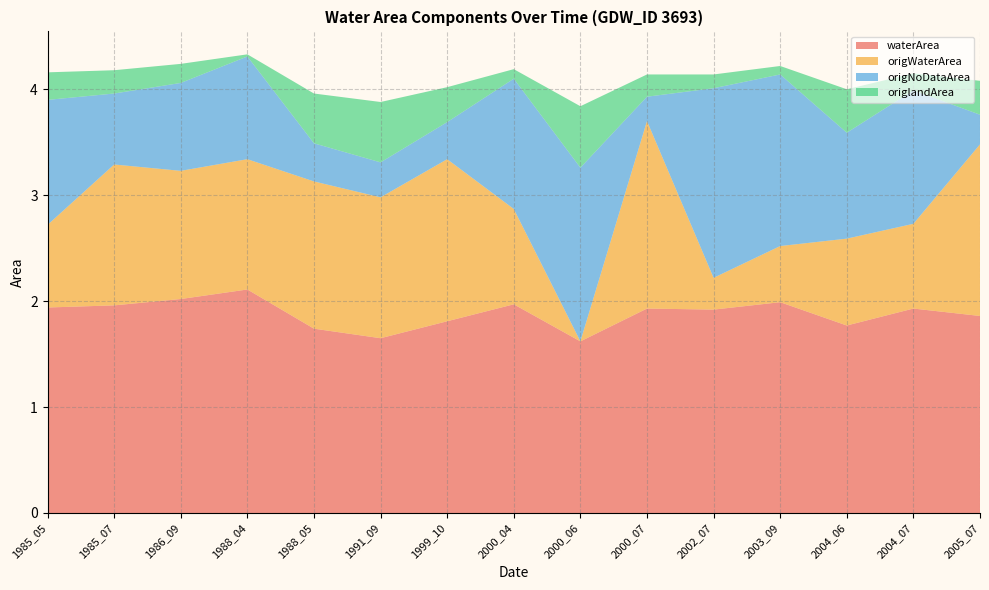

Reading left to right, extract all data points from this chart.

waterArea: 1.9	2.0	2.0	2.1	1.7	1.6	1.8	2.0	1.6	1.9	1.9	2.0	1.8	1.9	1.9
origWaterArea: 0.8	1.3	1.2	1.2	1.4	1.3	1.5	0.9	0.0	1.8	0.3	0.5	0.8	0.8	1.6
origNoDataArea: 1.2	0.7	0.8	1.0	0.4	0.3	0.3	1.2	1.6	0.2	1.8	1.6	1.0	1.3	0.3
origlandArea: 0.3	0.2	0.2	0.0	0.5	0.6	0.3	0.1	0.6	0.2	0.1	0.1	0.4	0.2	0.3